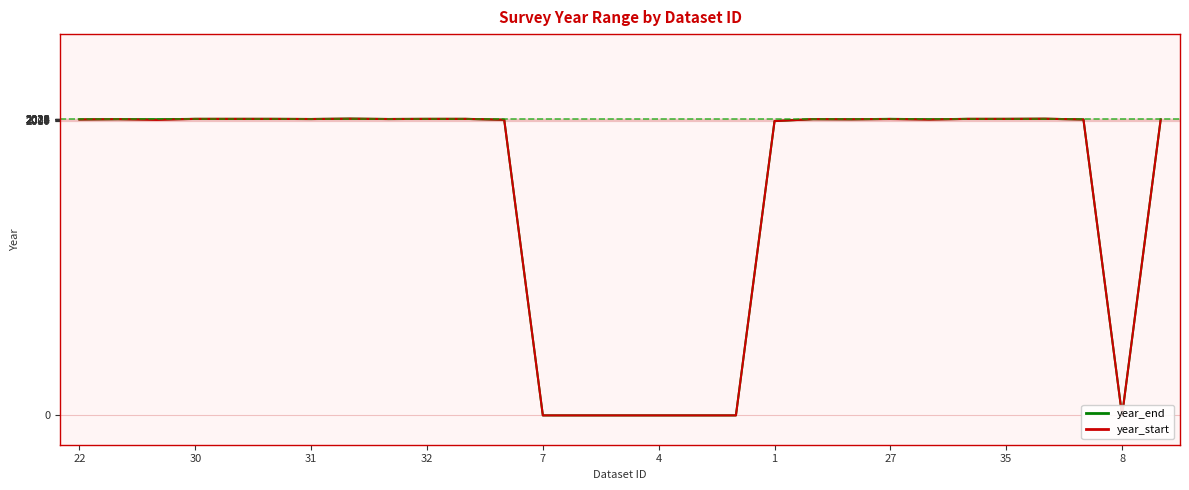

Which series changed the most between 30 and 21?

year_end